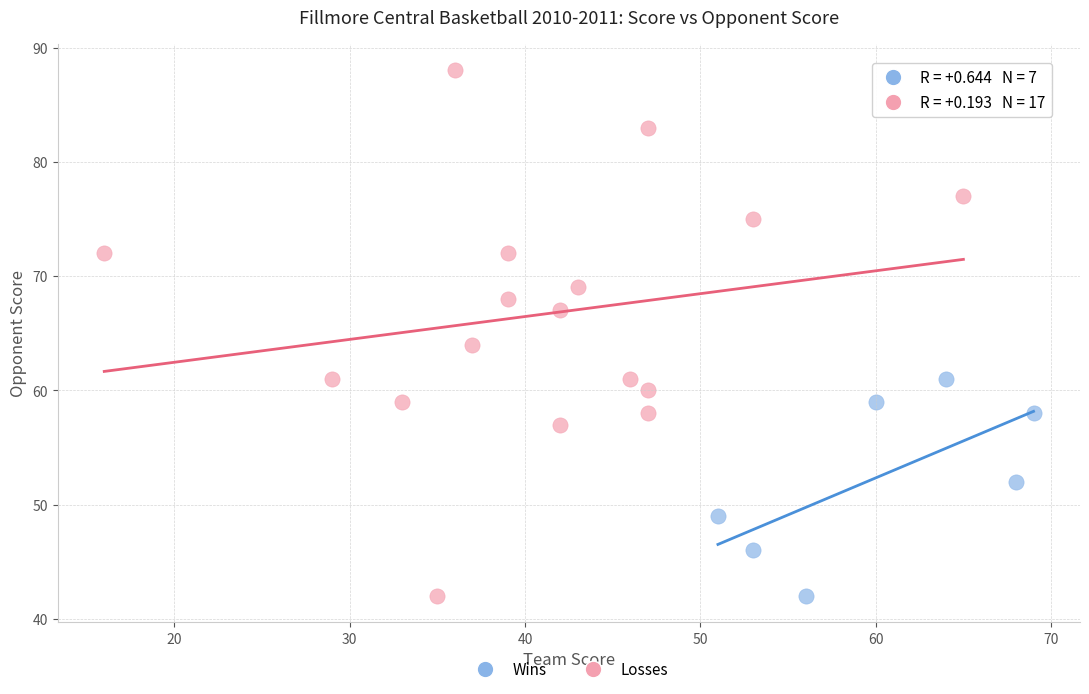

Which series contains the highest Y value?

Losses